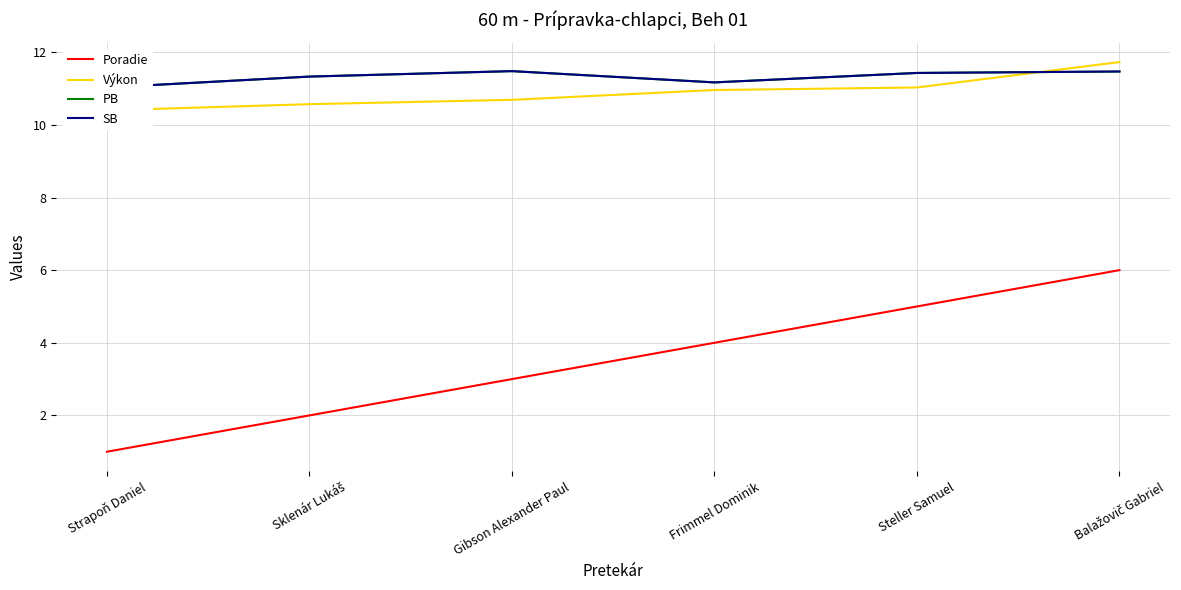

In PB, how many points are lower than both neighbors (excluding endpoints)?

1